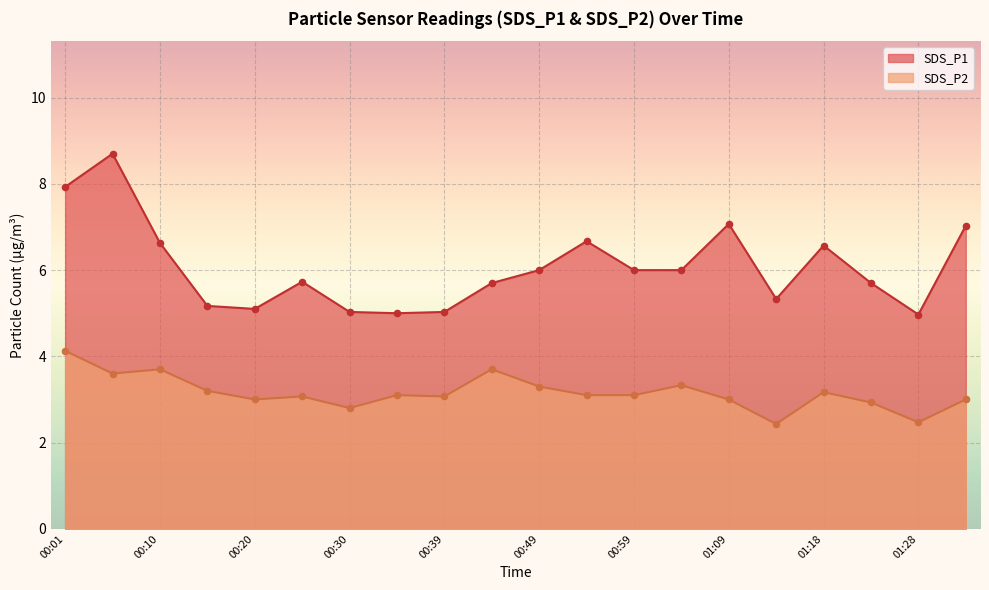

What are all the series names shown in the legend?

SDS_P1, SDS_P2